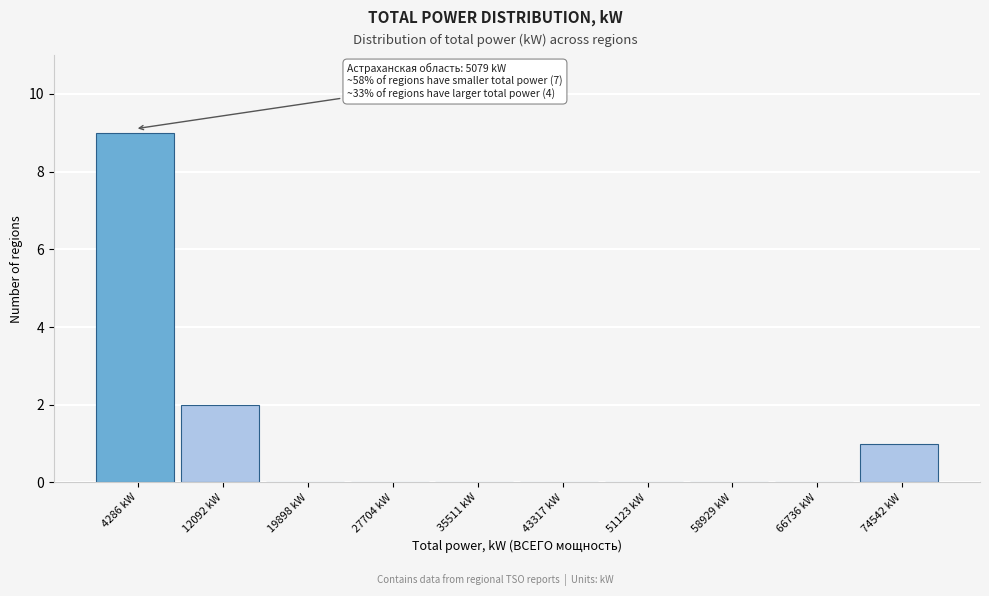

Which range on the x-axis has the tallest bar?

0 to 8000